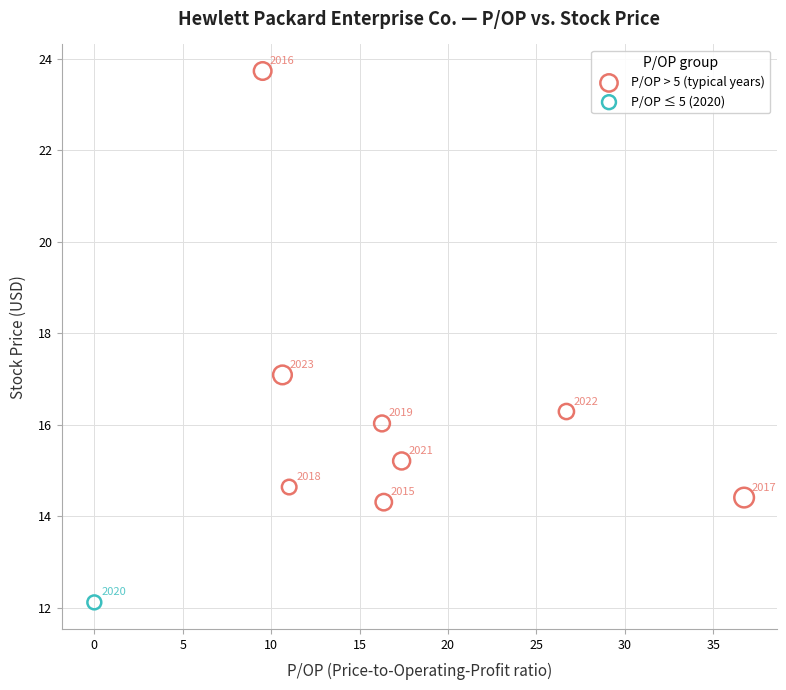

What are all the series names shown in the legend?

P/OP > 5 (typical years), P/OP ≤ 5 (2020)